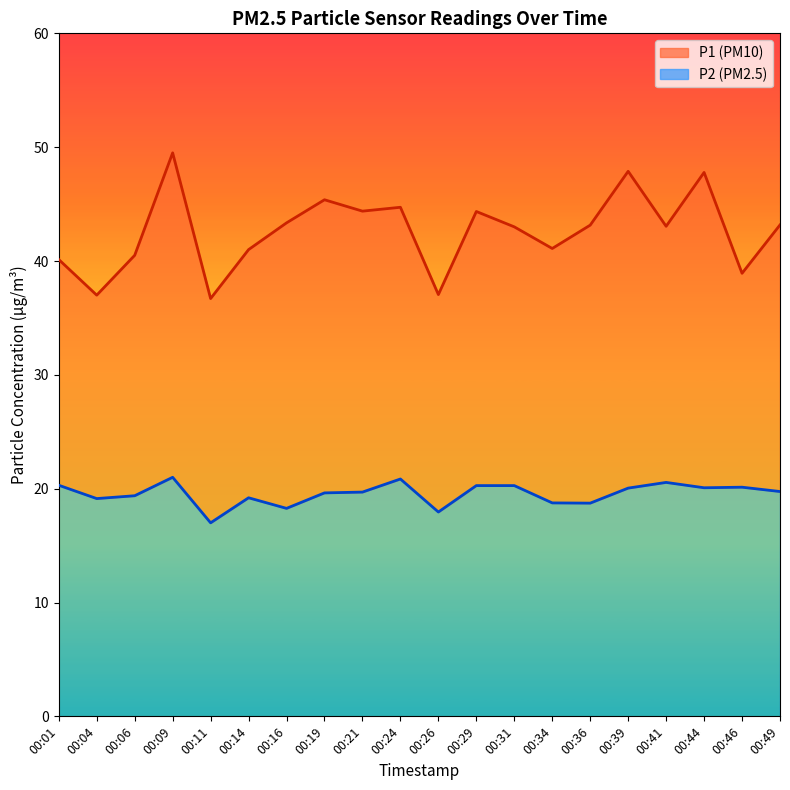

At which label does P2 reach its peak?

00:09